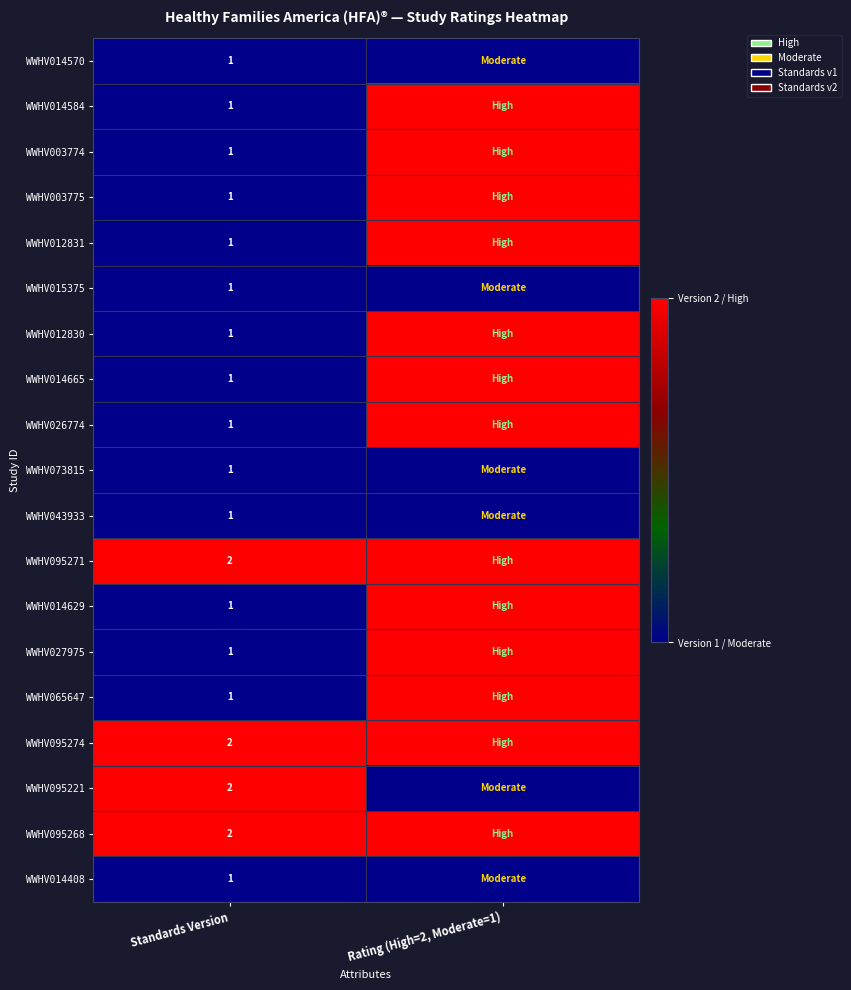

What is the total value across all series at Standards Version?

23